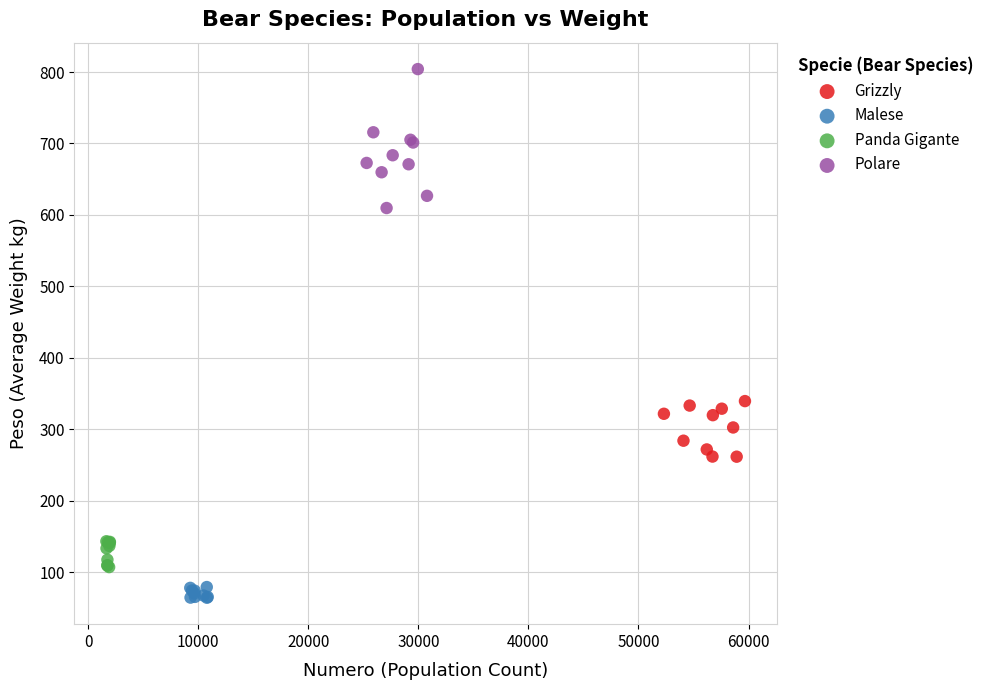

Which series contains the highest Y value?

Polare